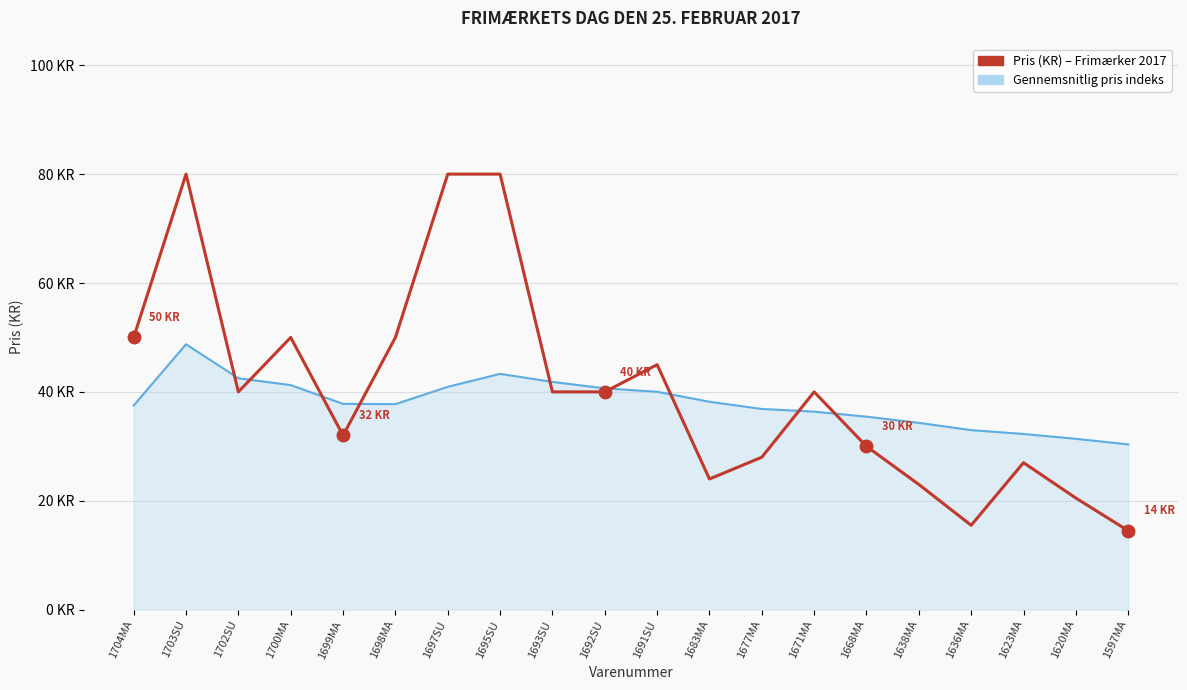

Reading left to right, transcribe all the data shown in this chart.

1704MA=50.0	1703SU=80.0	1702SU=40.0	1700MA=50.0	1699MA=32.0	1698MA=50.0	1697SU=80.0	1695SU=80.0	1693SU=40.0	1692SU=40.0	1691SU=45.0	1683MA=24.0	1677MA=28.0	1671MA=40.0	1668MA=30.0	1638MA=23.0	1636MA=15.5	1623MA=27.0	1620MA=20.5	1597MA=14.5